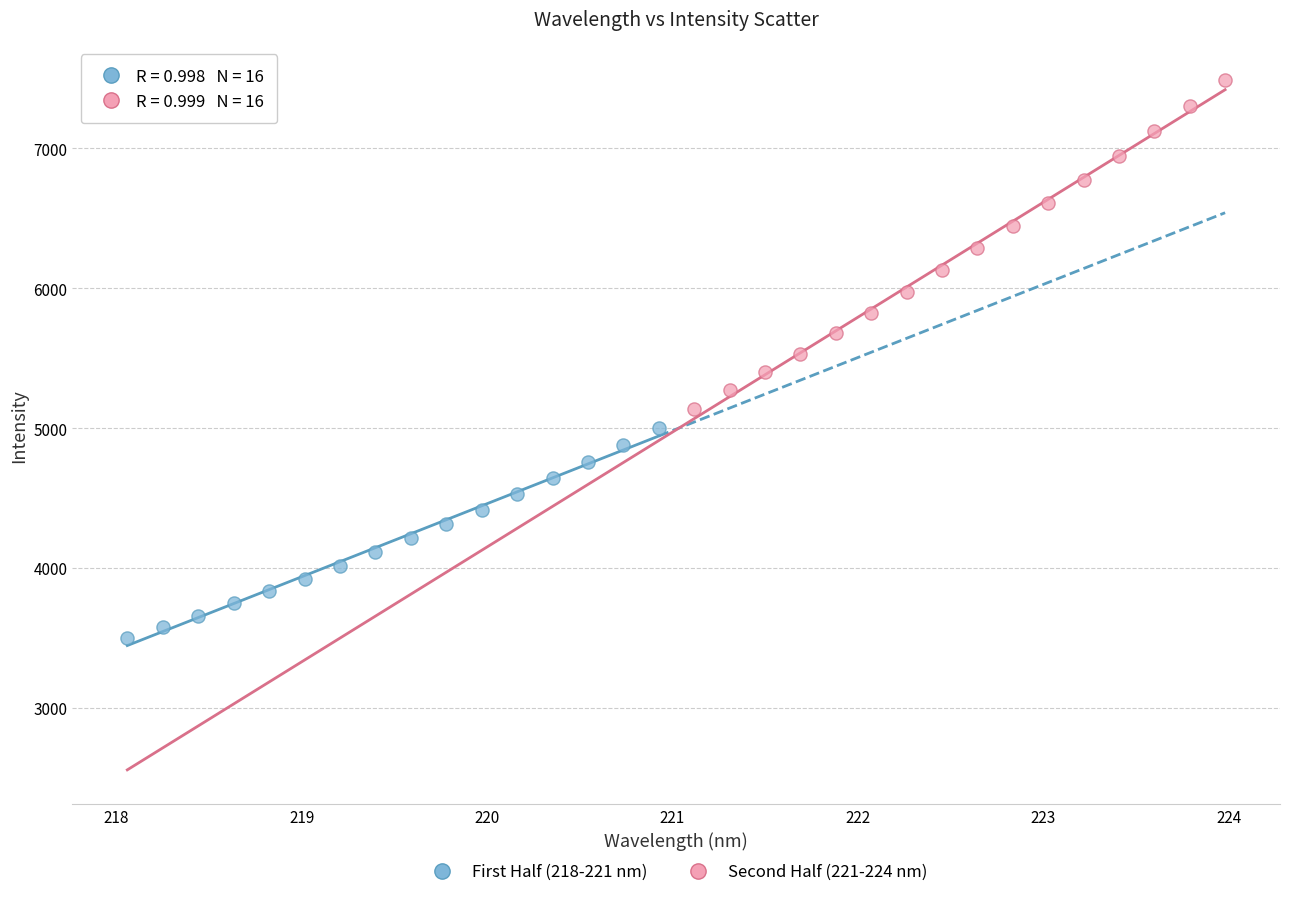

Which series reaches the maximum Y coordinate?

Second Half (221-224 nm)